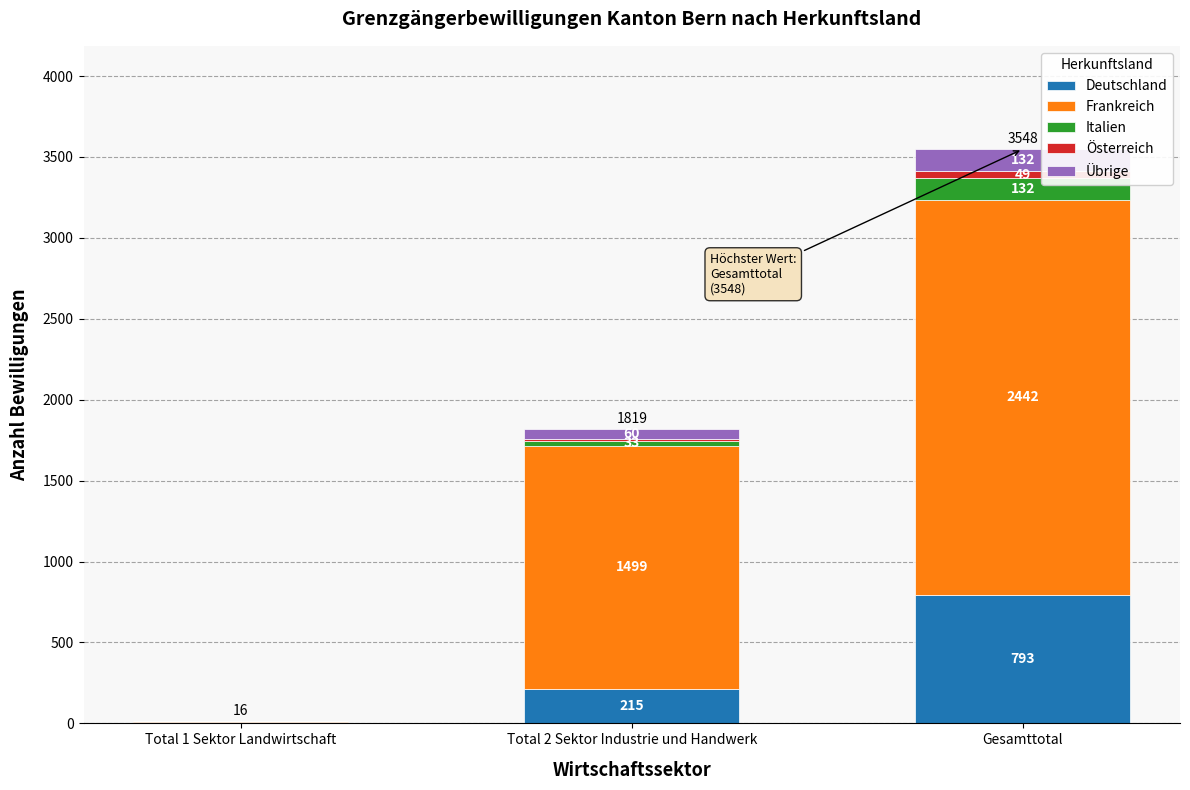

Read the Deutschland value at Total 2 Sektor Industrie und Handwerk.

215